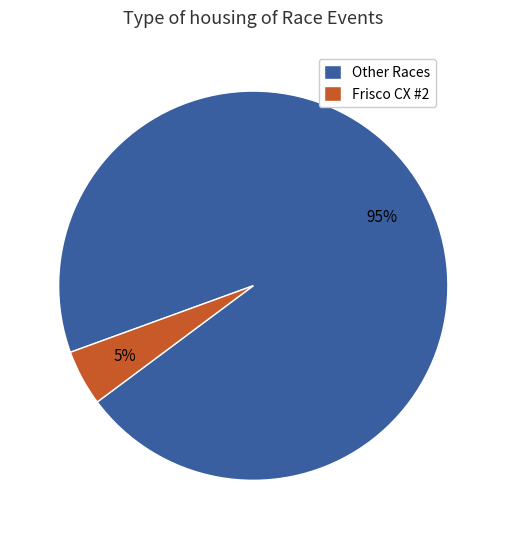

Which category accounts for the majority?

Other Races